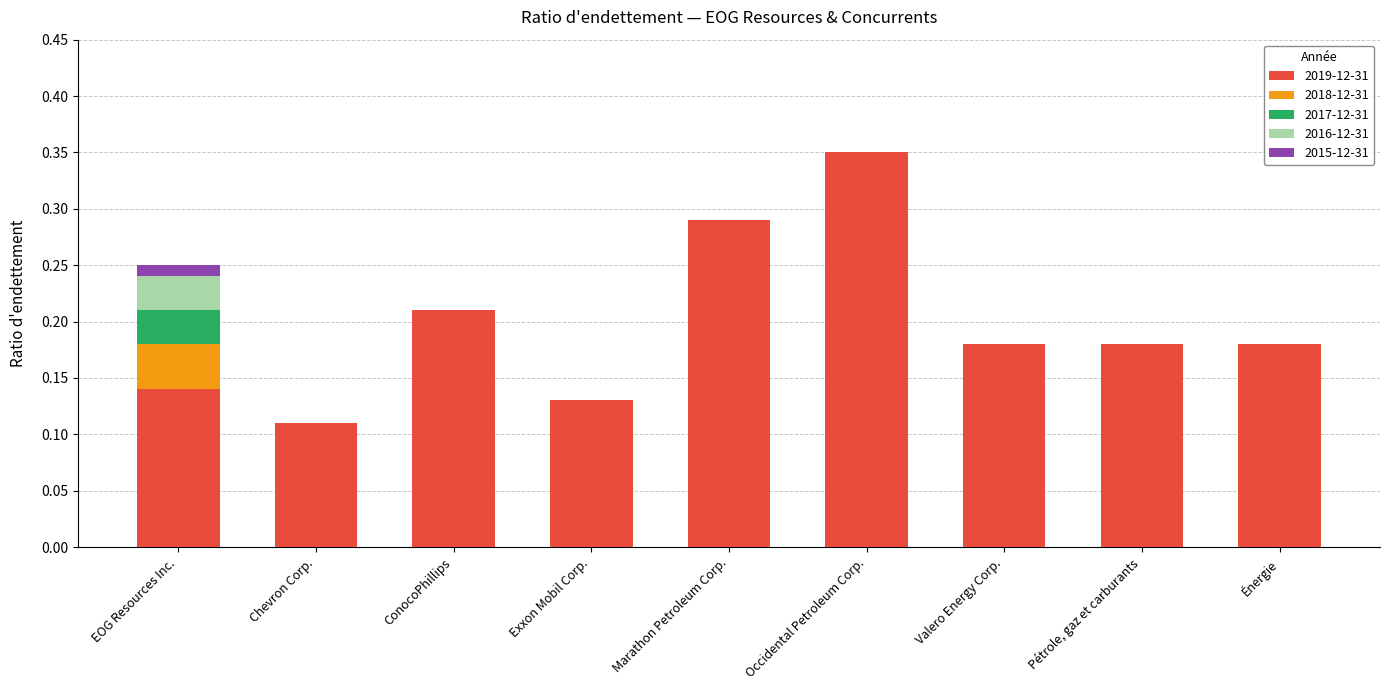

What position from the right is Marathon Petroleum Corp.?

5